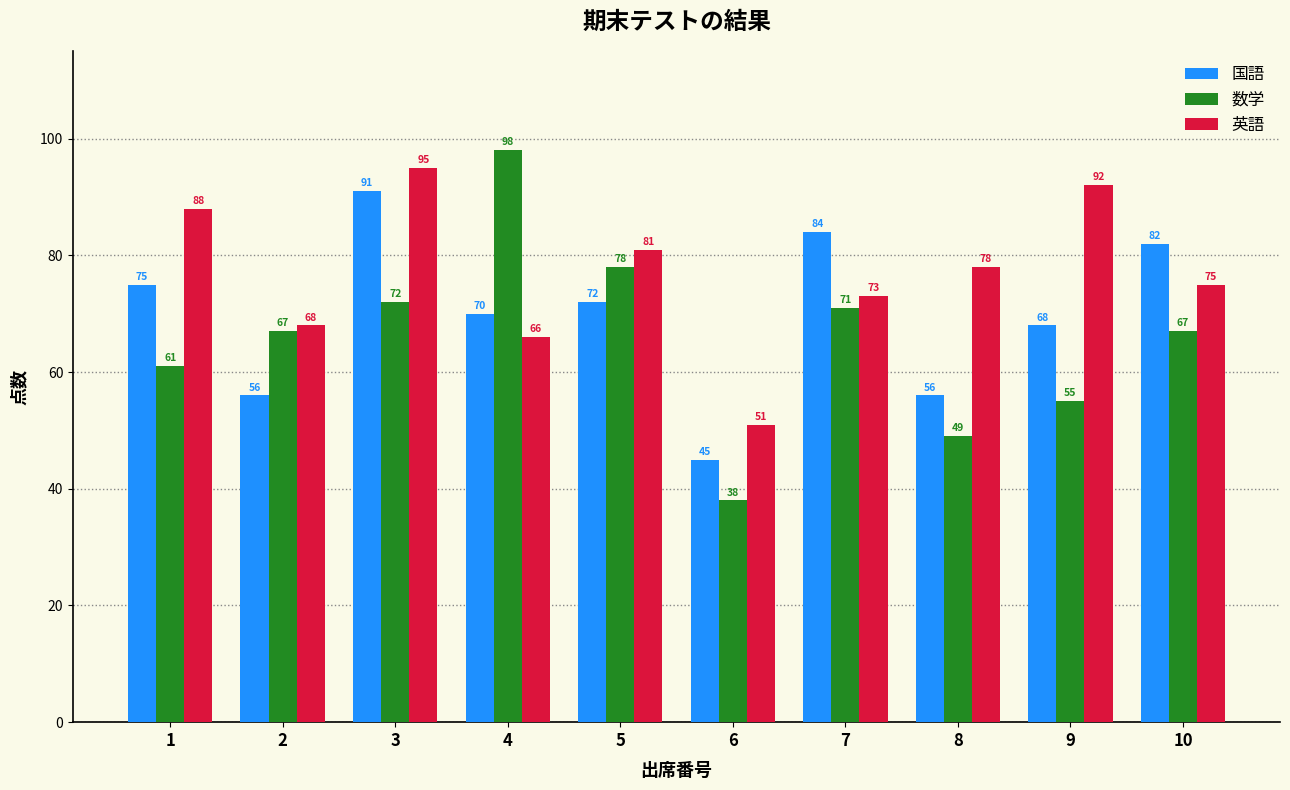

Count the number of data series in this chart.

3